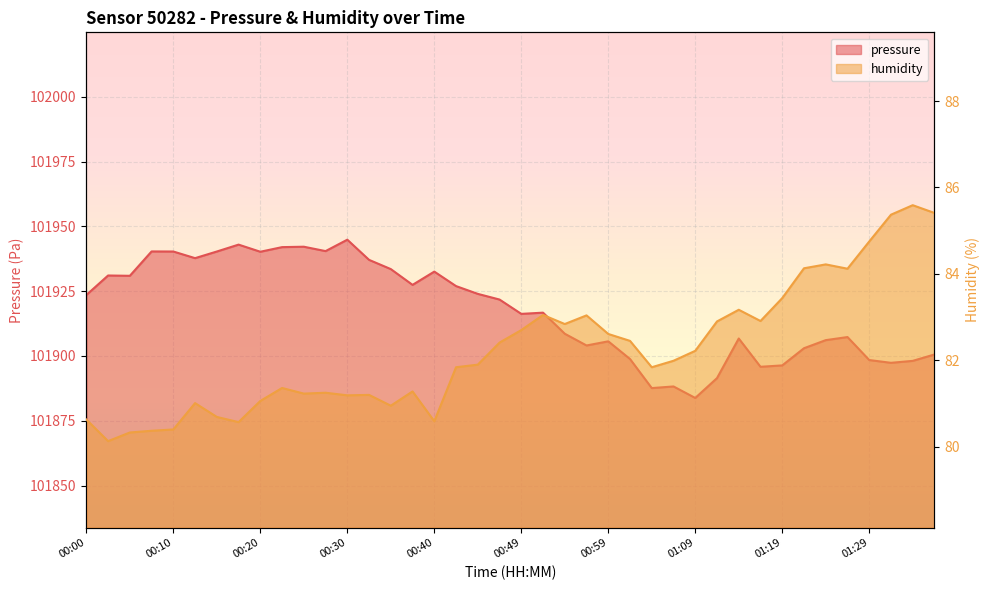

How many categories are shown in the chart?

40